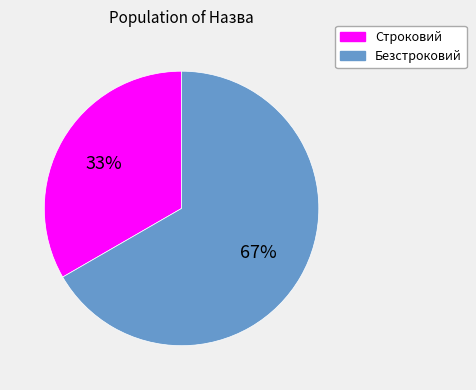

Which category has the smallest portion of the pie?

Строковий